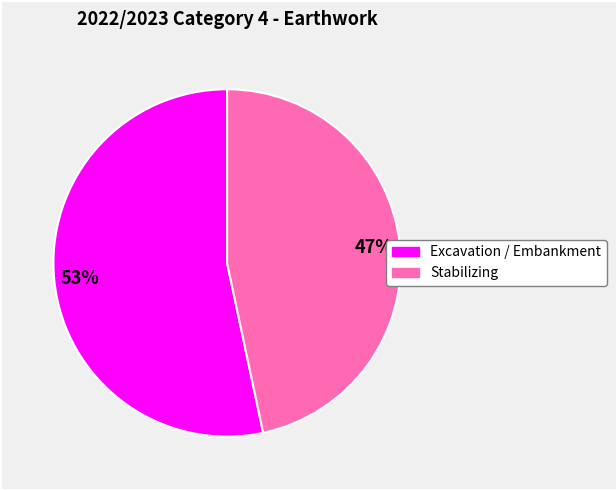

Is there a majority slice in this chart?

Yes